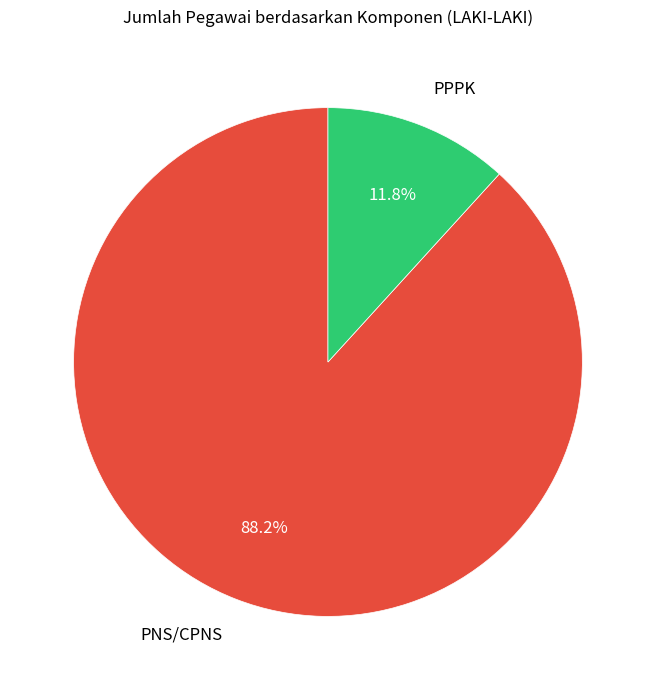

Which slice is the largest?

PNS/CPNS